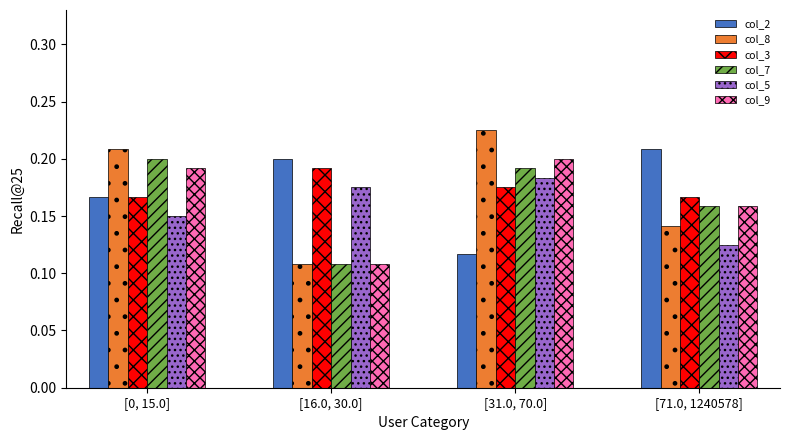

Count the col_8 values in the range 0 to 1.

4